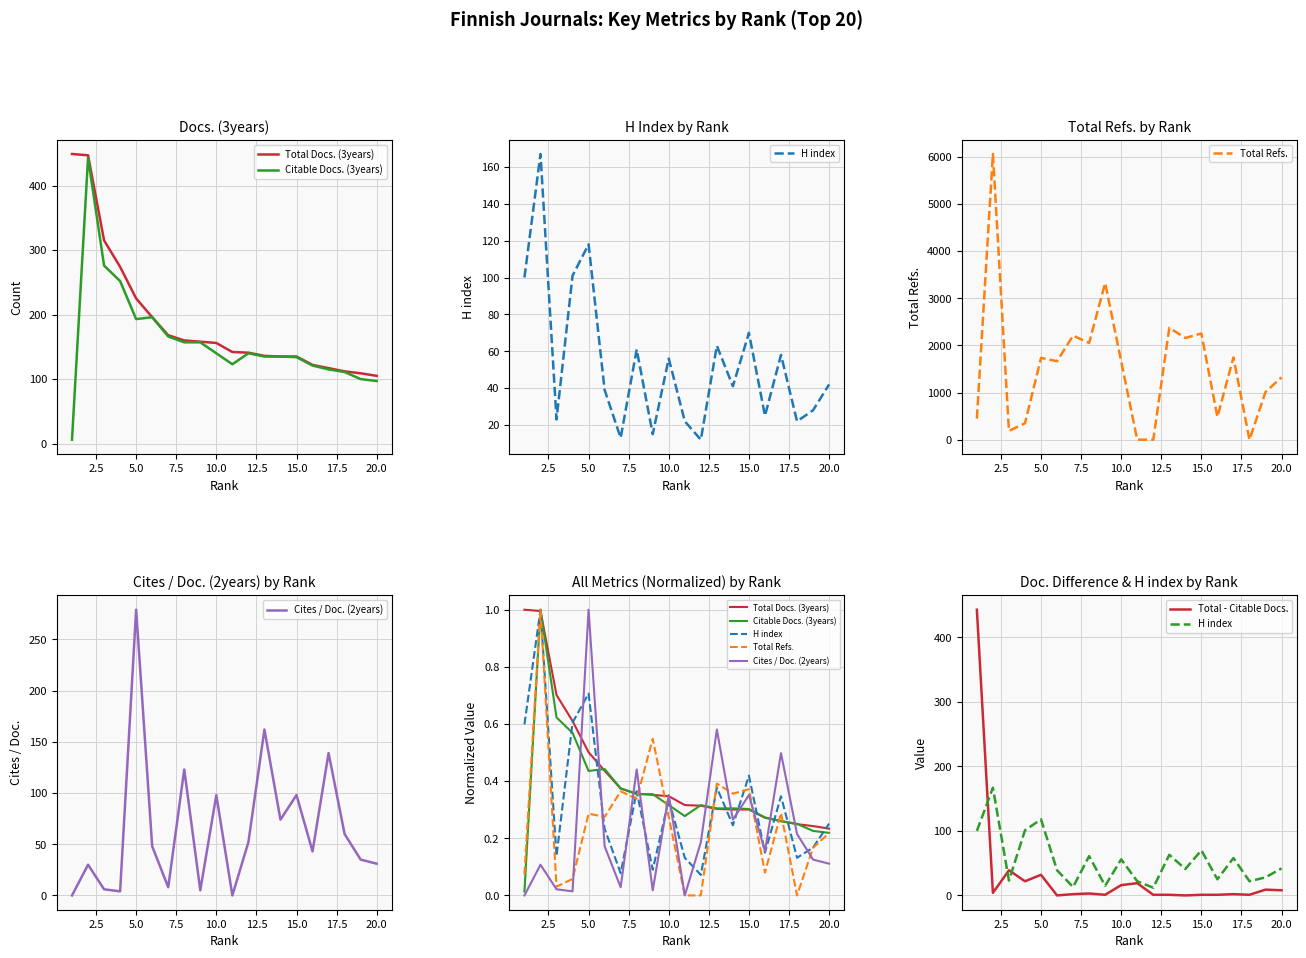

What is the maximum value shown in the chart?

443.0